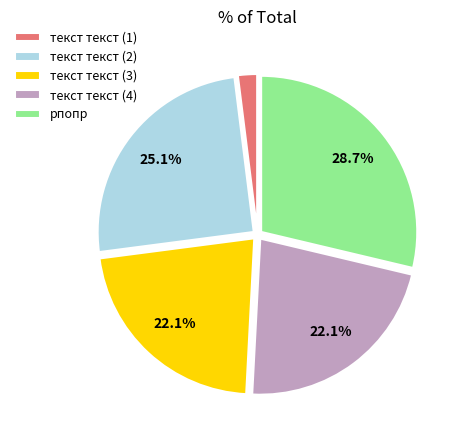

Which category has the biggest portion of the pie?

рпопр